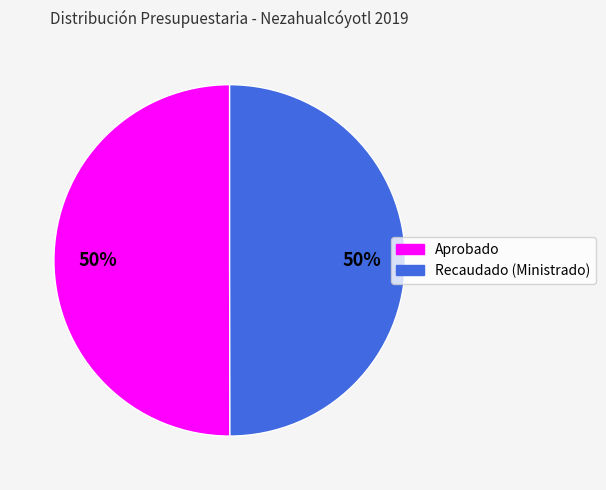

Approximately how many times larger is the value at Recaudado (Ministrado) compared to Aprobado?

1.0